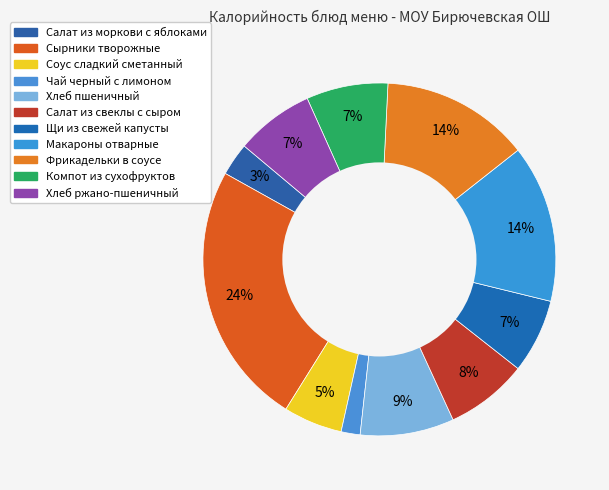

Which has a higher value, Сырники творожные or Салат из свеклы с сыром?

Сырники творожные